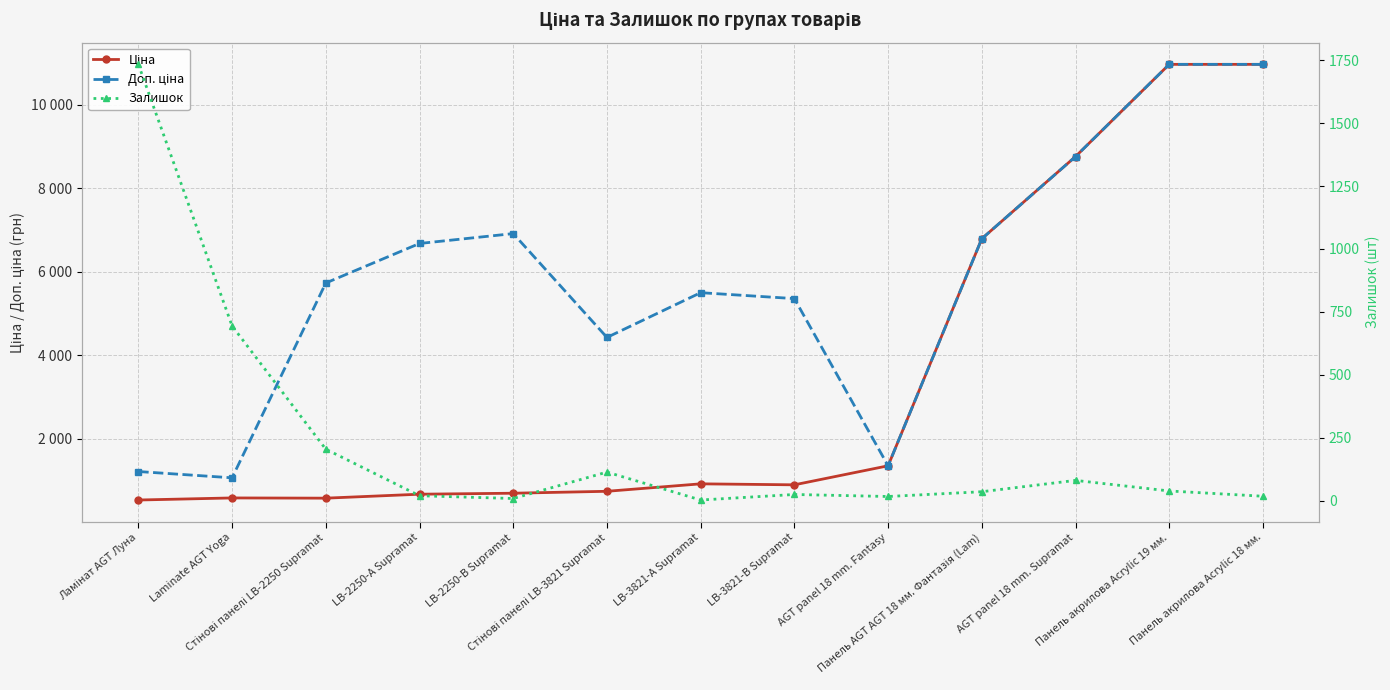

How many interior local peaks does the Залишок series have?

3